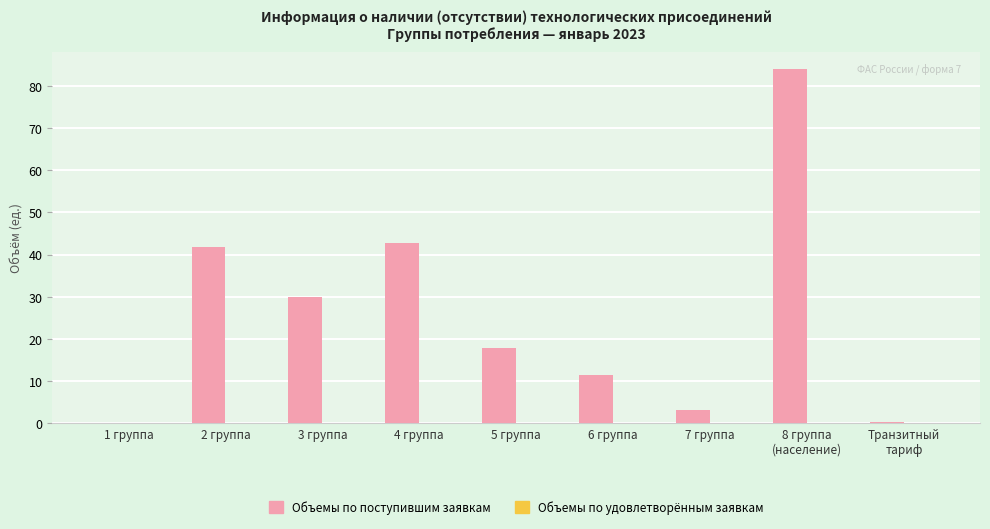

What is the change in value from 4 группа to 5 группа?

-24.9